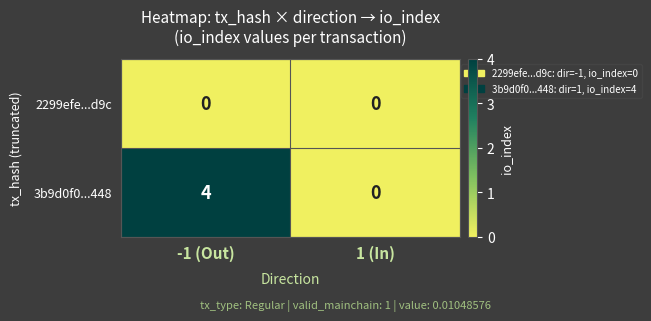

Which series has the largest range (max minus min)?

3b9d0f0...448